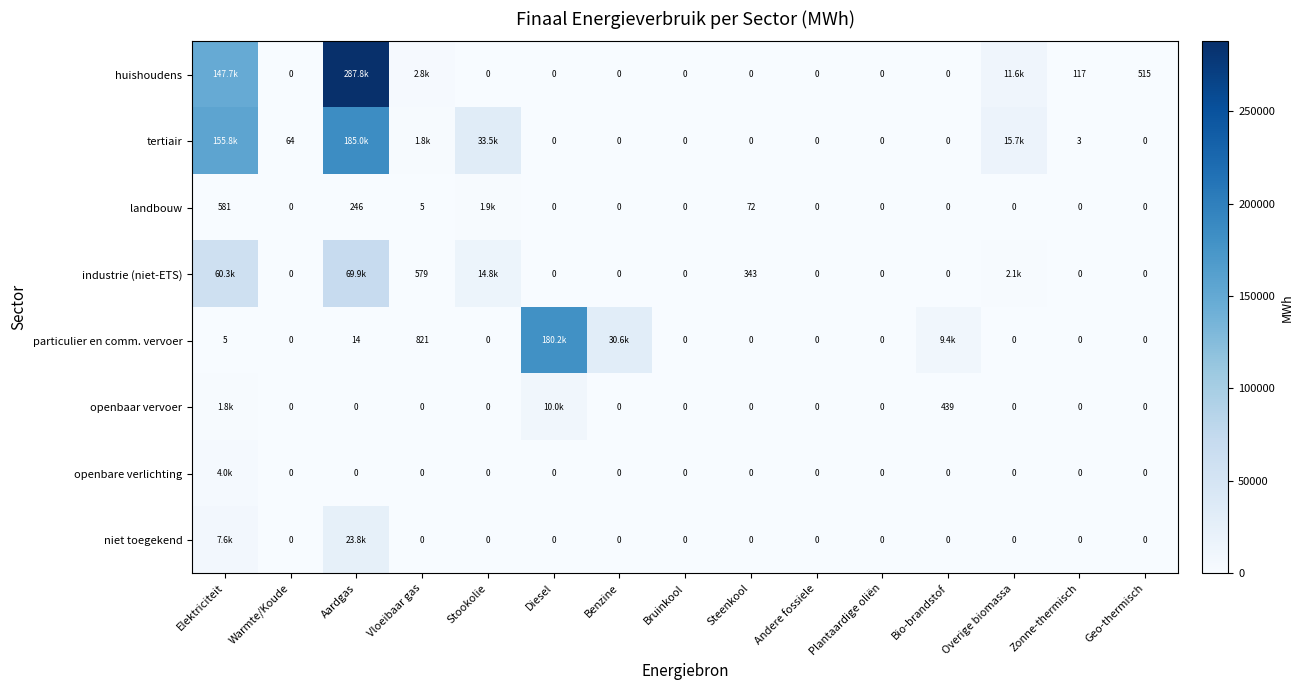

Is it true that tertiair equals 0.0 at Bio-brandstof?

True